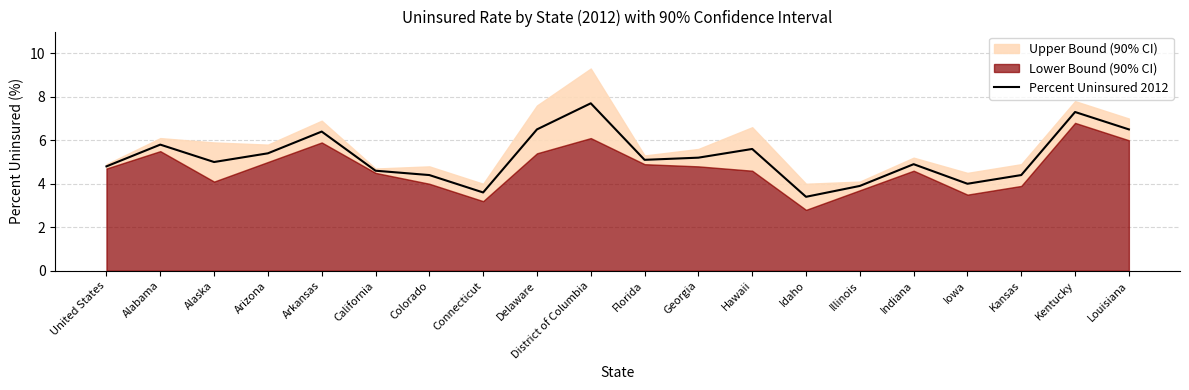

Where is the data nearest to the value 5?

Alaska